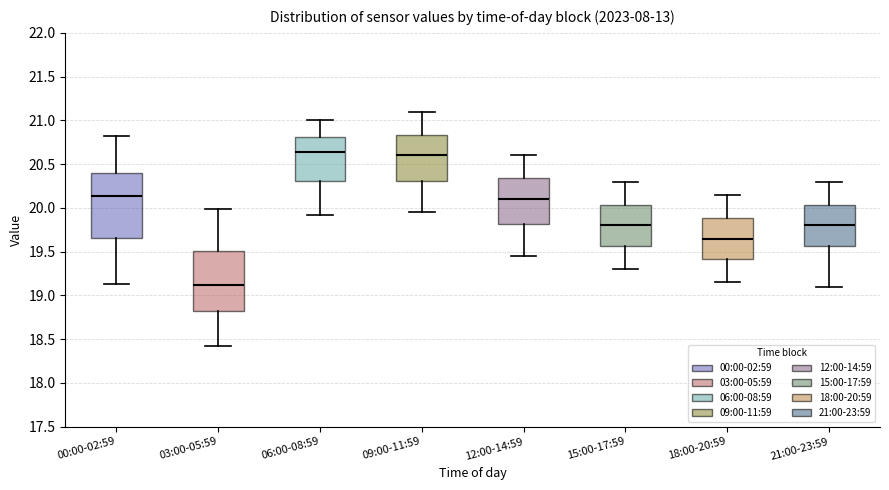

Which box's median line is the lowest?

03:00-05:59